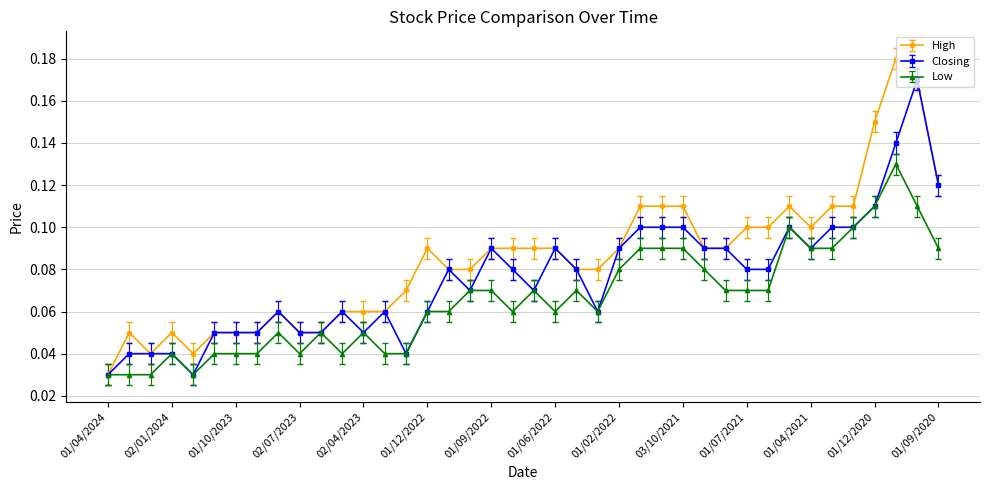

Which series has the largest range (max minus min)?

High